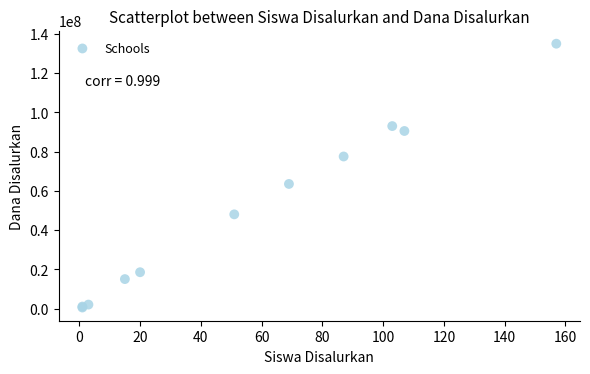

What Y value in the scatter plot is closest to 67750000?

63500000